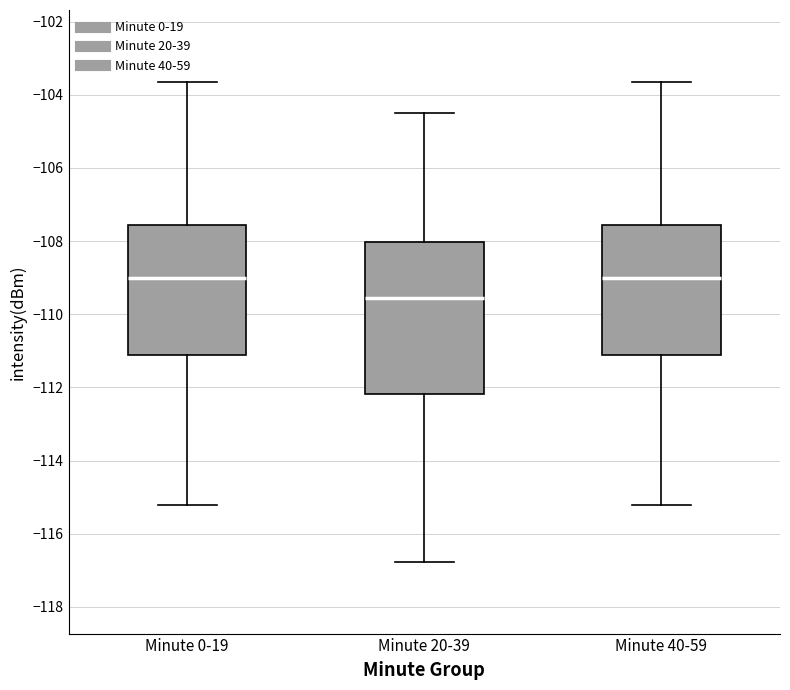

Reading left to right, read every box against the y-axis: the position of its median line, the range the box covers, and the ends of its whiskers. The values are not printed on the chart, so give them approximately, as read against the axis.

Minute 0-19: median -109.0, box -111.2 to -107.6, whiskers -115.2 to -103.6
Minute 20-39: median -109.6, box -112.2 to -108.0, whiskers -116.8 to -104.6
Minute 40-59: median -109.0, box -111.2 to -107.6, whiskers -115.2 to -103.6